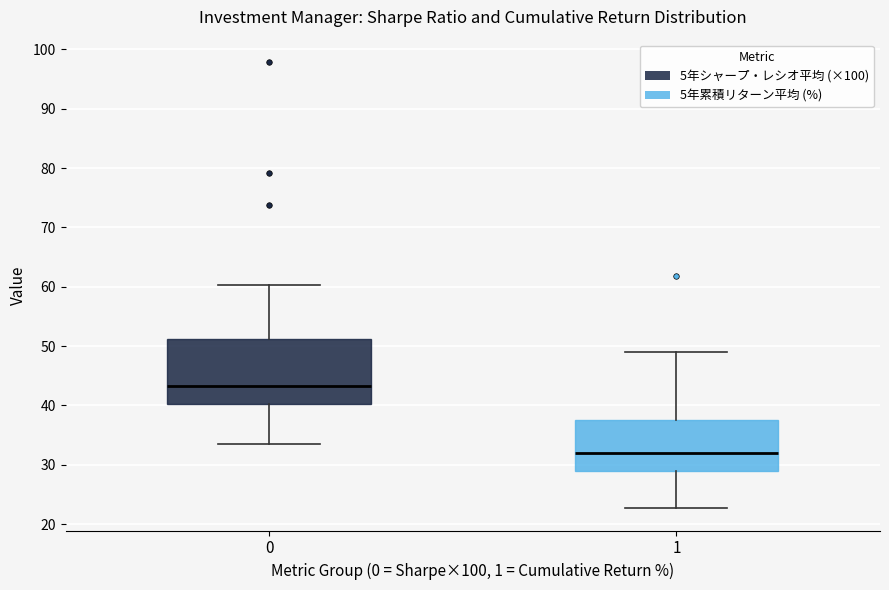

Reading left to right, transcribe this box plot: for each box, give where its median line is, the range the box spans, and where its two whiskers end, as read against the y-axis. The values are not printed on the chart, so give them approximately, as read against the axis.

0: median 43, box 40 to 51, whiskers 34 to 60
1: median 32, box 29 to 38, whiskers 23 to 49